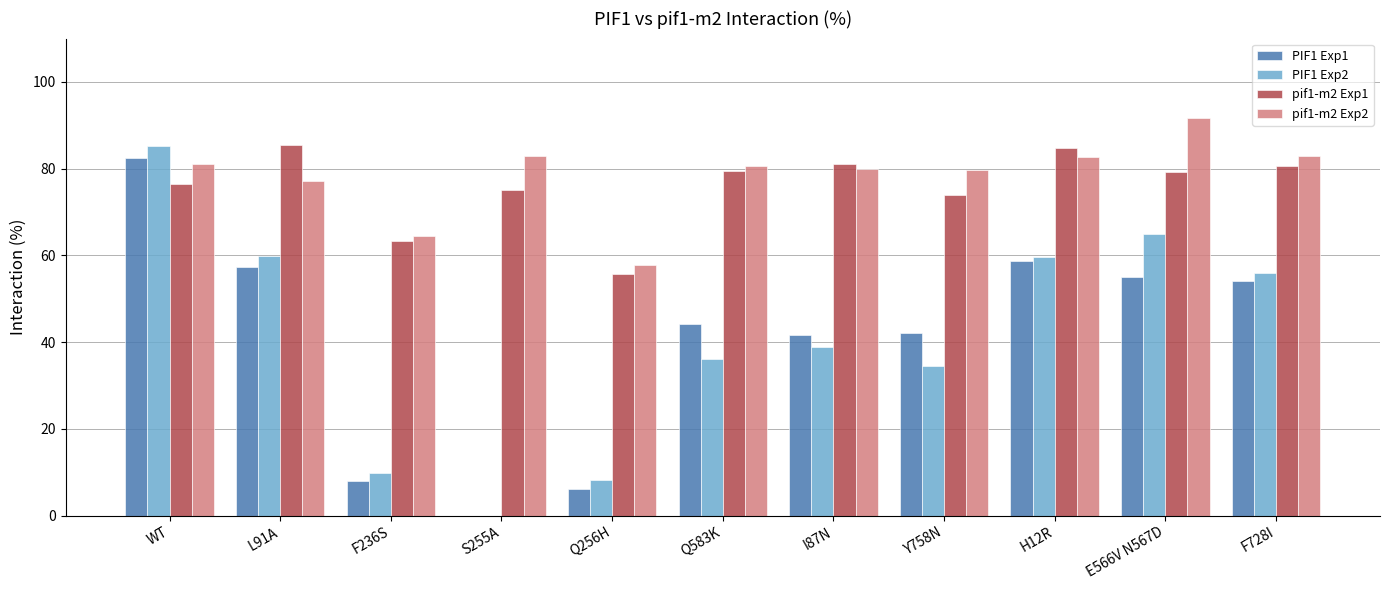

At which category is the sum across all series the highest?

WT